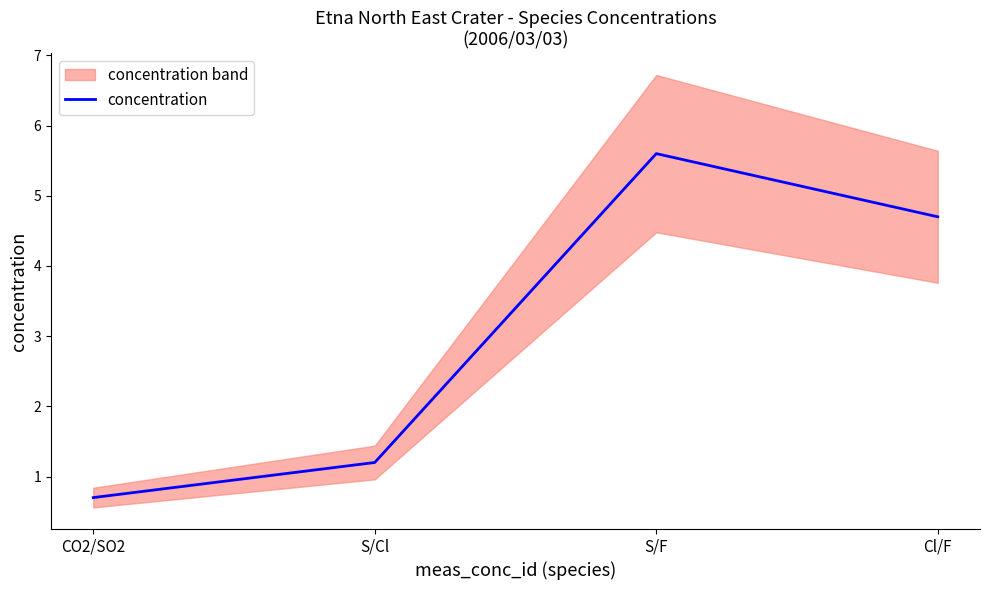

What is the label of the 1st point from the left?

CO2/SO2